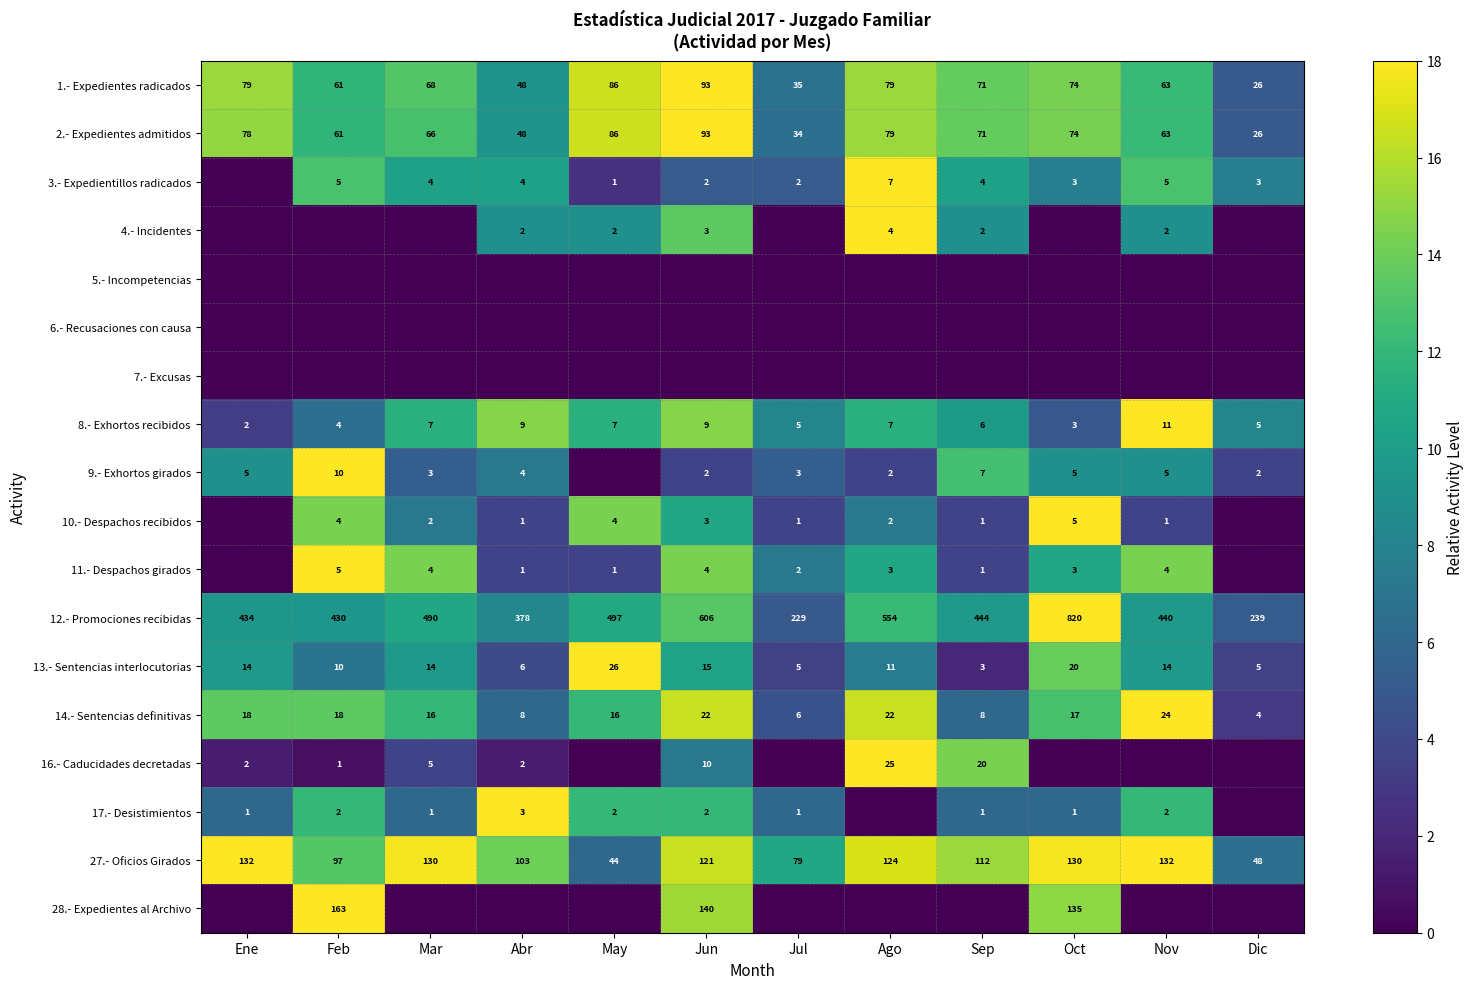

Is it true that 13.- Sentencias interlocutorias equals 6 at Ene?

False